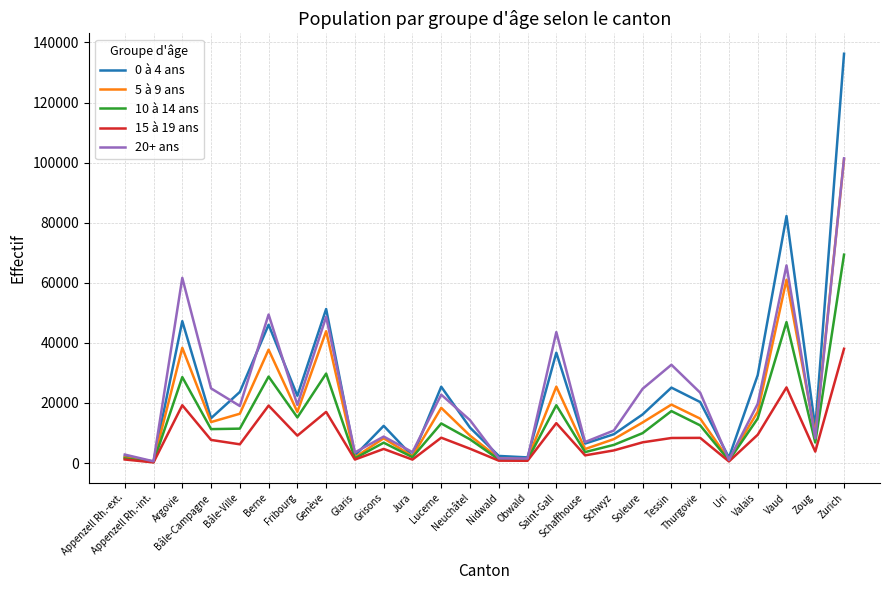

What is the smallest value displayed?

202